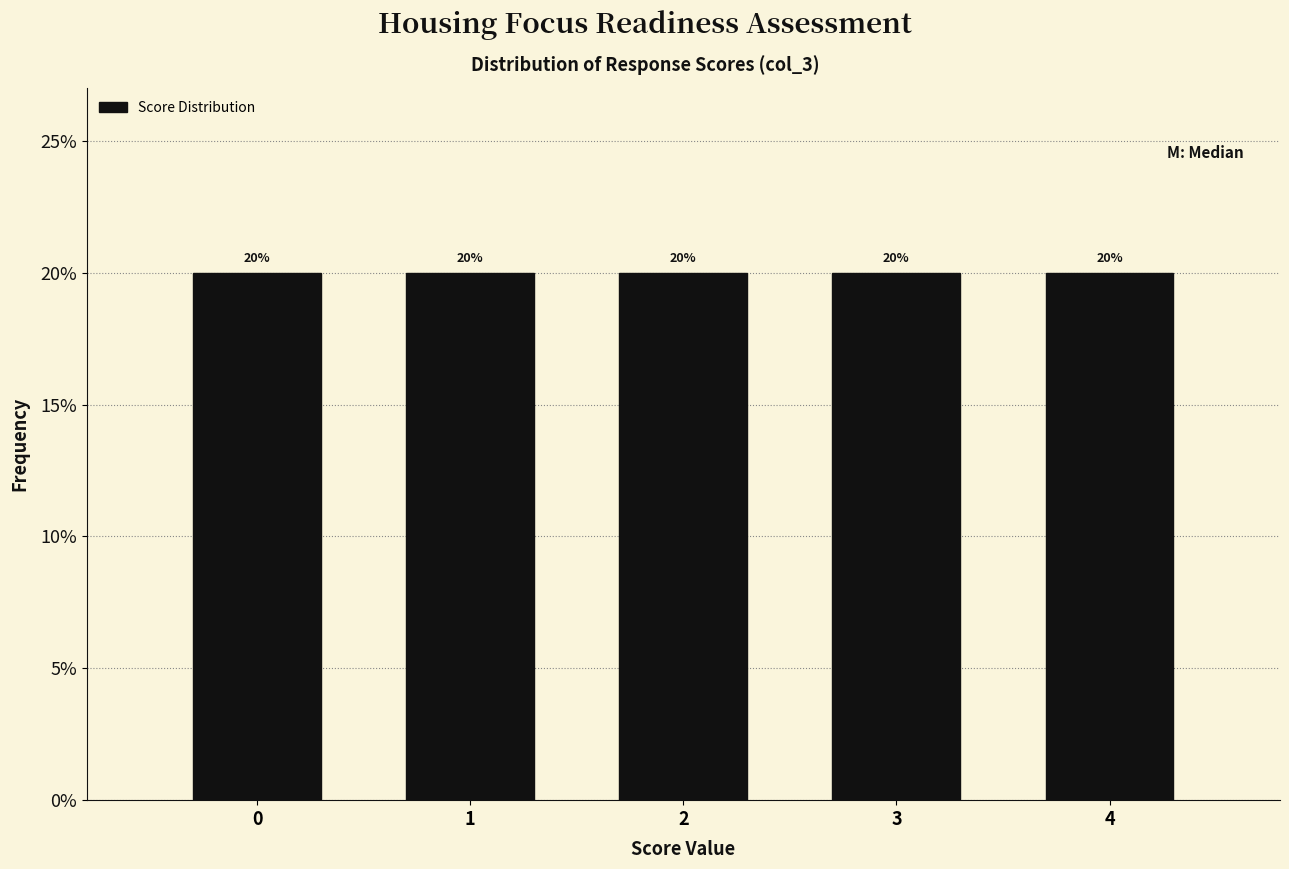

Reading left to right, transcribe this chart: for each bar, give the range it covers on the x-axis and its height.

-0.5 to 0.5: 20
0.5 to 1.5: 20
1.5 to 2.5: 20
2.5 to 3.5: 20
3.5 to 4.5: 20